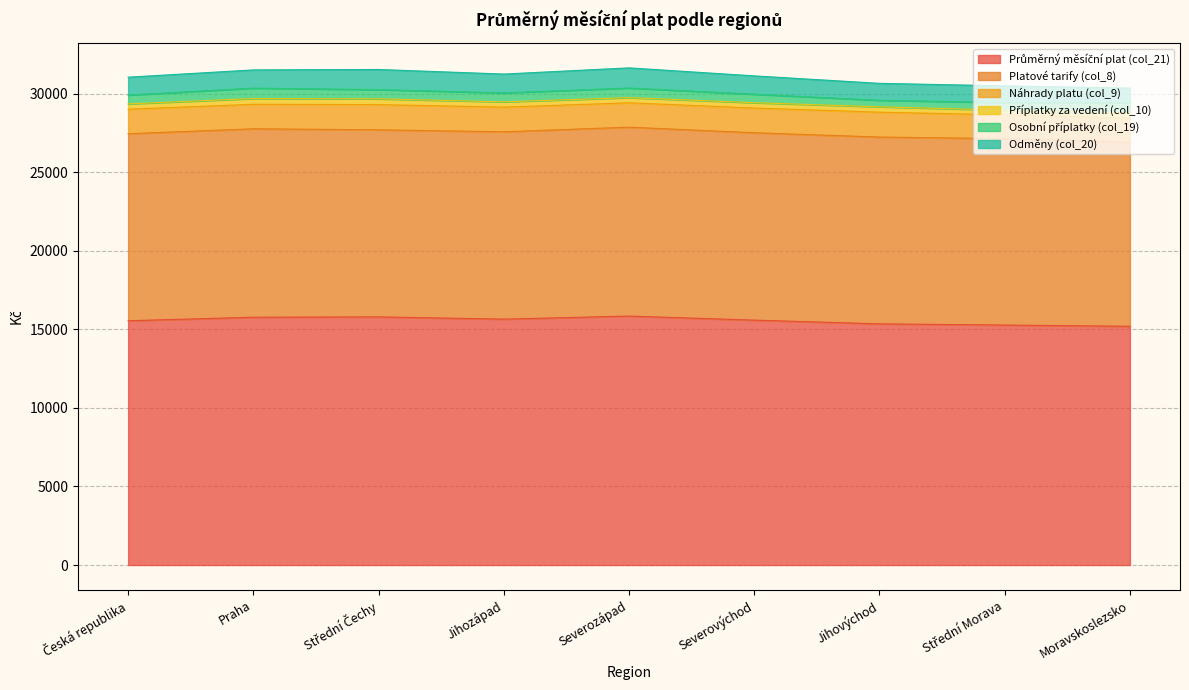

True or false: Příplatky za vedení (col_10) has a value of 216.4 at Česká republika.

False